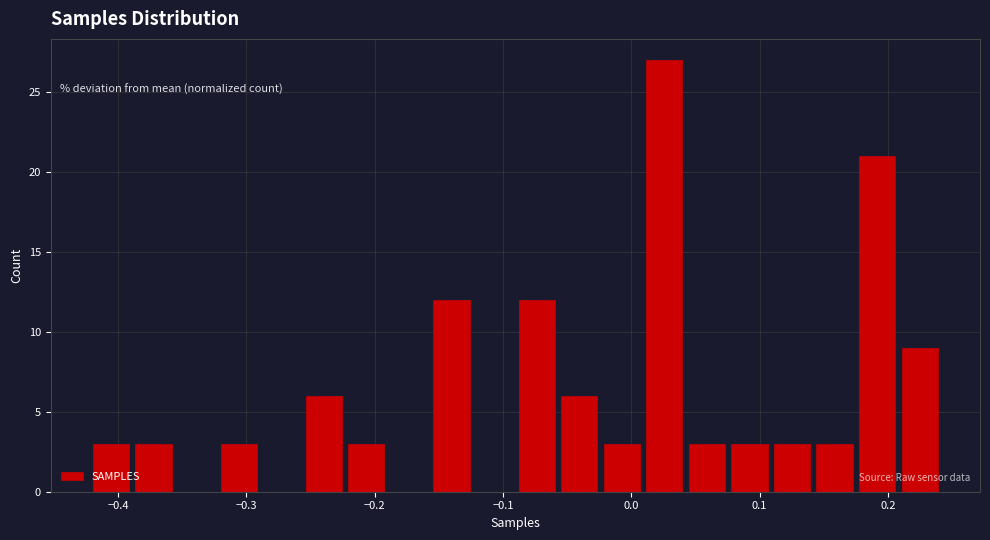

Around what value on the x-axis is the tallest bar? Give the approximate position of its centre, as read against the axis.

0.03